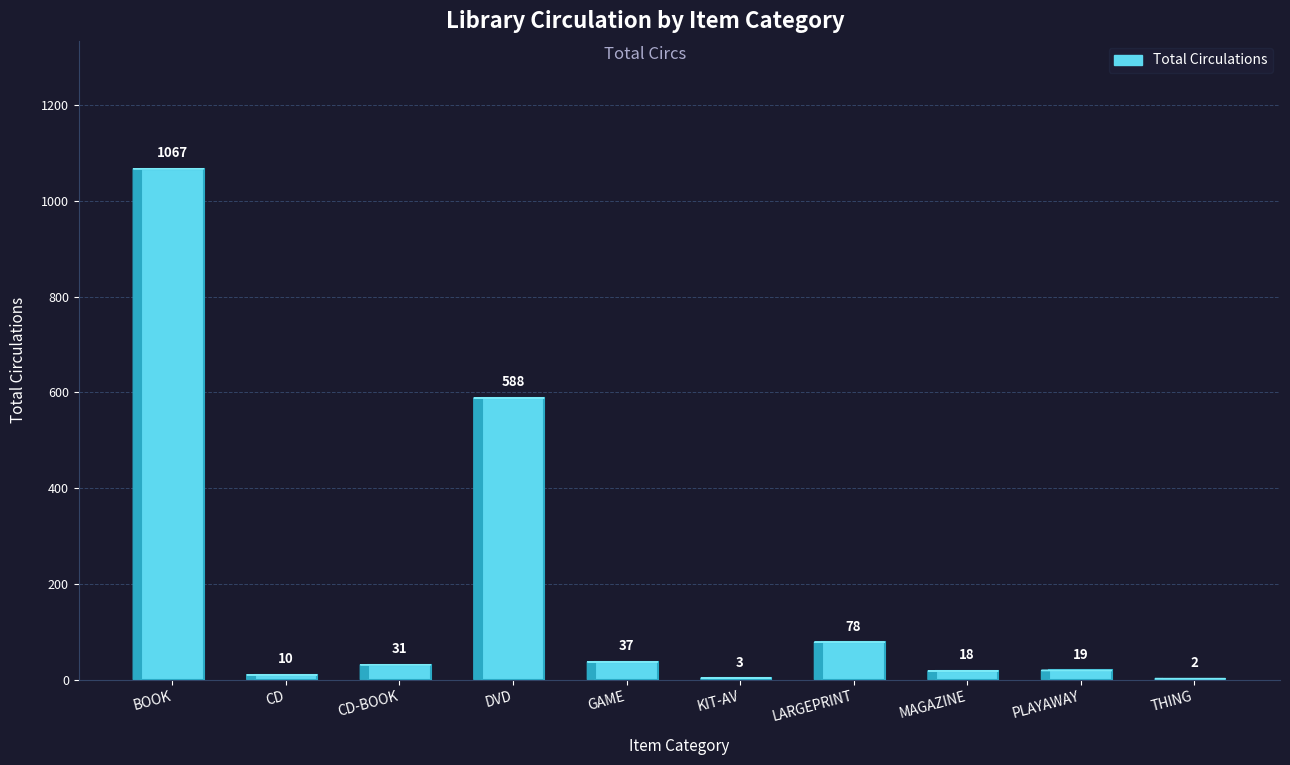

What is the ratio of the value at CD-BOOK to the value at KIT-AV?

10.3